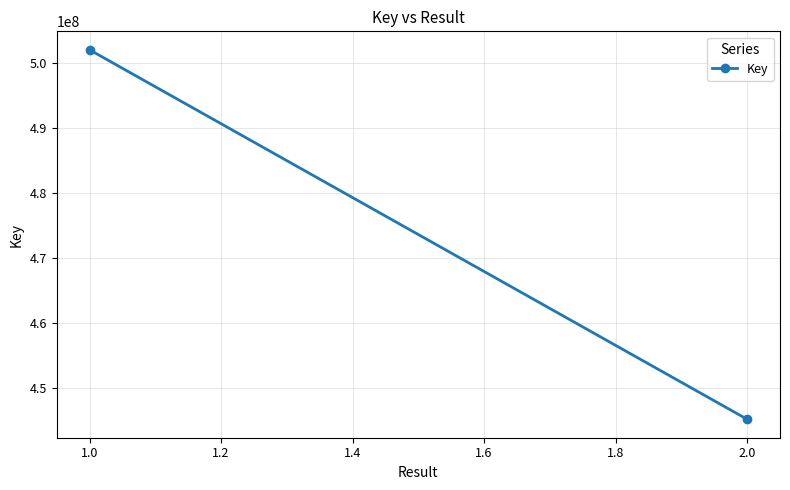

What is the change in value from 1.0 to 2.0?

-56753087